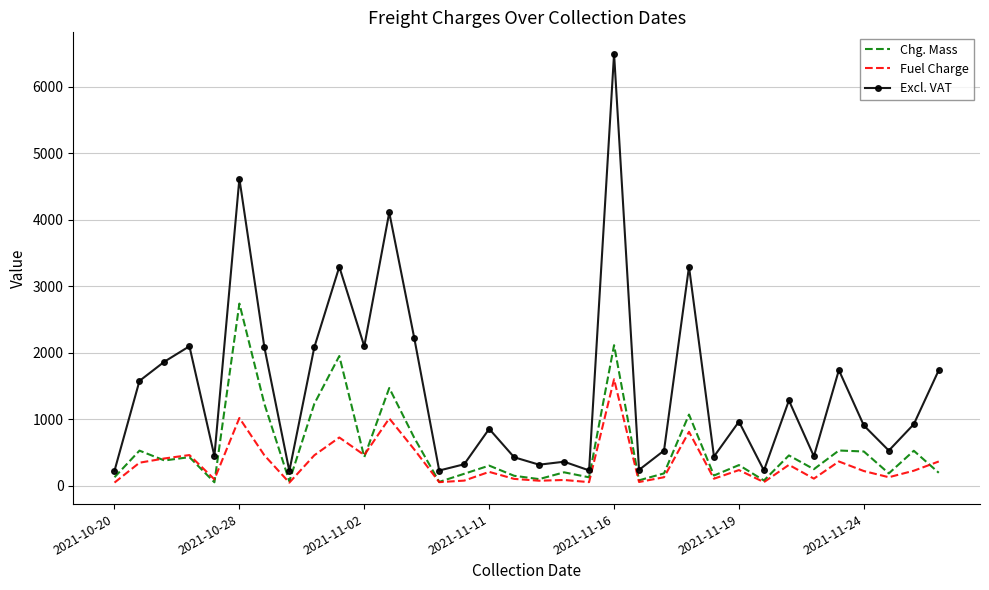

Rank the series by their maximum value, from highest to lowest.

Excl. VAT, Chg. Mass, Fuel Charge